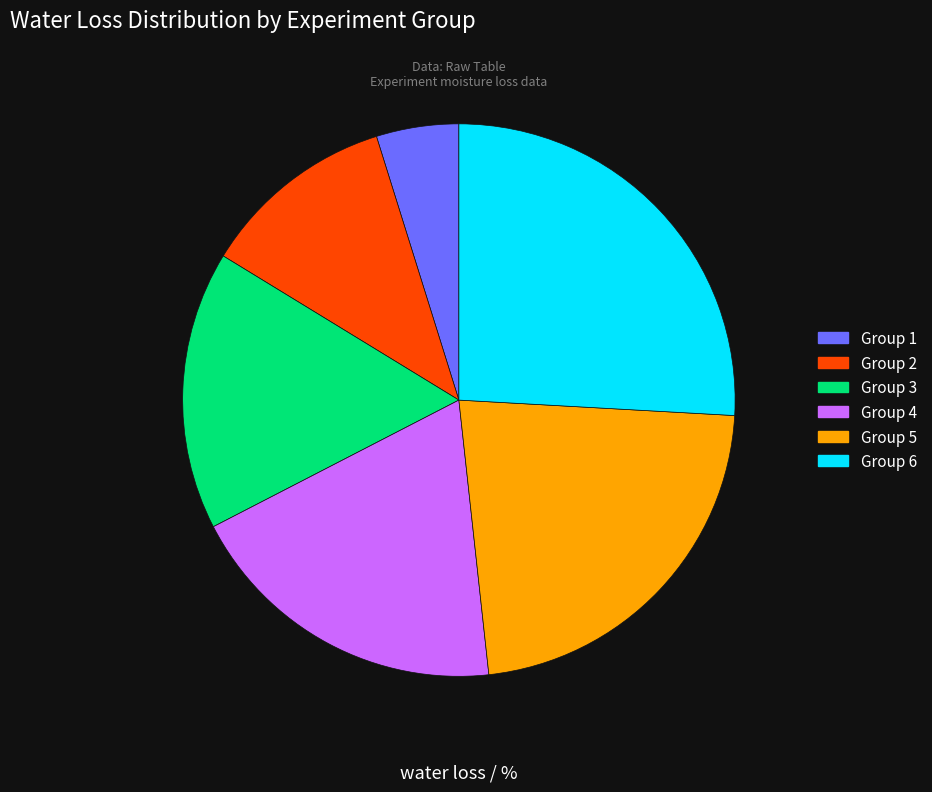

To the nearest percent, what is the difference between the largest and smallest slice percentages?

21%